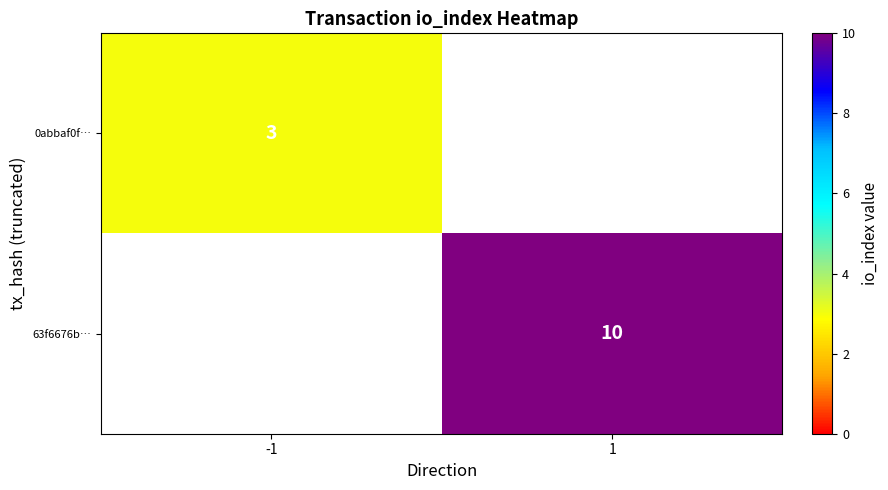

The value of 0abbaf0f… at -1 is 3.0. True or false?

True